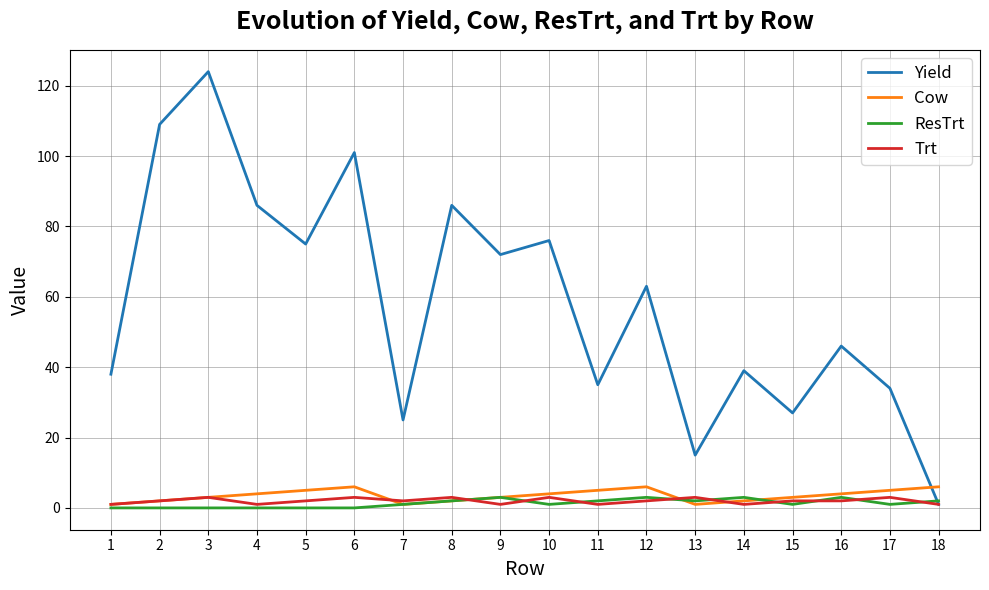

Reading right to left, what are all the values shown in this chart?

Yield: 18=1	17=34	16=46	15=27	14=39	13=15	12=63	11=35	10=76	9=72	8=86	7=25	6=101	5=75	4=86	3=124	2=109	1=38
Cow: 18=6	17=5	16=4	15=3	14=2	13=1	12=6	11=5	10=4	9=3	8=2	7=1	6=6	5=5	4=4	3=3	2=2	1=1
ResTrt: 18=2	17=1	16=3	15=1	14=3	13=2	12=3	11=2	10=1	9=3	8=2	7=1	6=0	5=0	4=0	3=0	2=0	1=0
Trt: 18=1	17=3	16=2	15=2	14=1	13=3	12=2	11=1	10=3	9=1	8=3	7=2	6=3	5=2	4=1	3=3	2=2	1=1